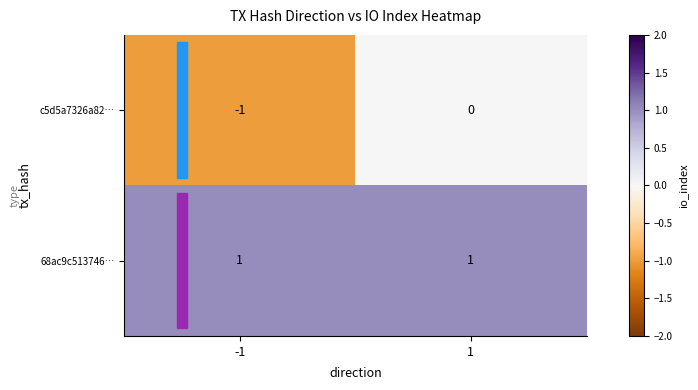

At 1, list the series in order from smallest to largest.

c5d5a7326a82…, 68ac9c513746…